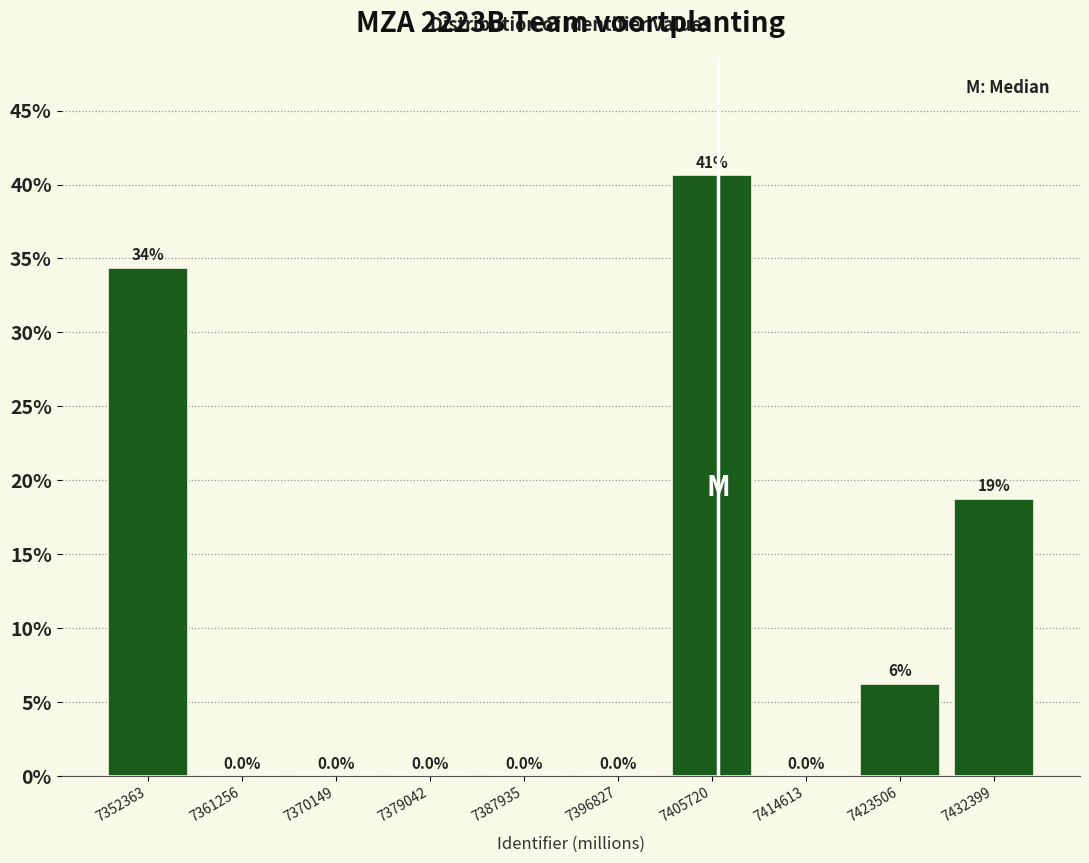

Over which range of the x-axis is the bar tallest?

7401000 to 7410000